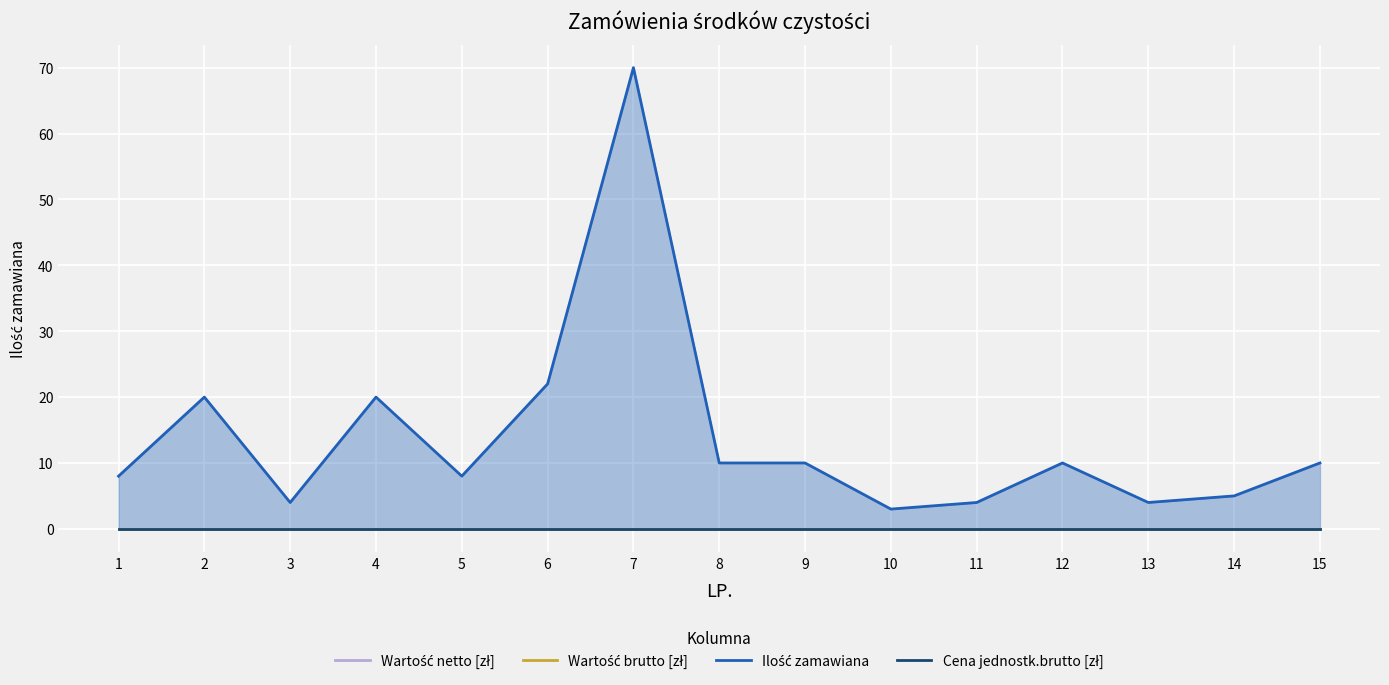

At which category is the sum across all series the highest?

7